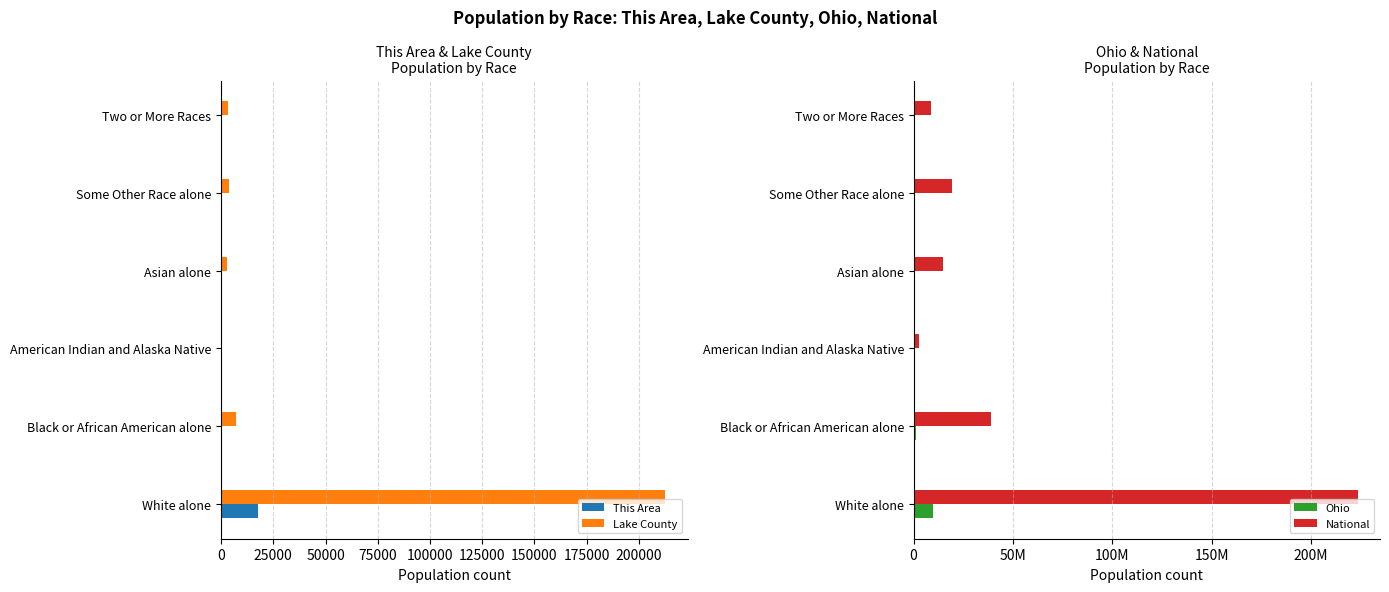

Does the chart contain stacked bars?

No